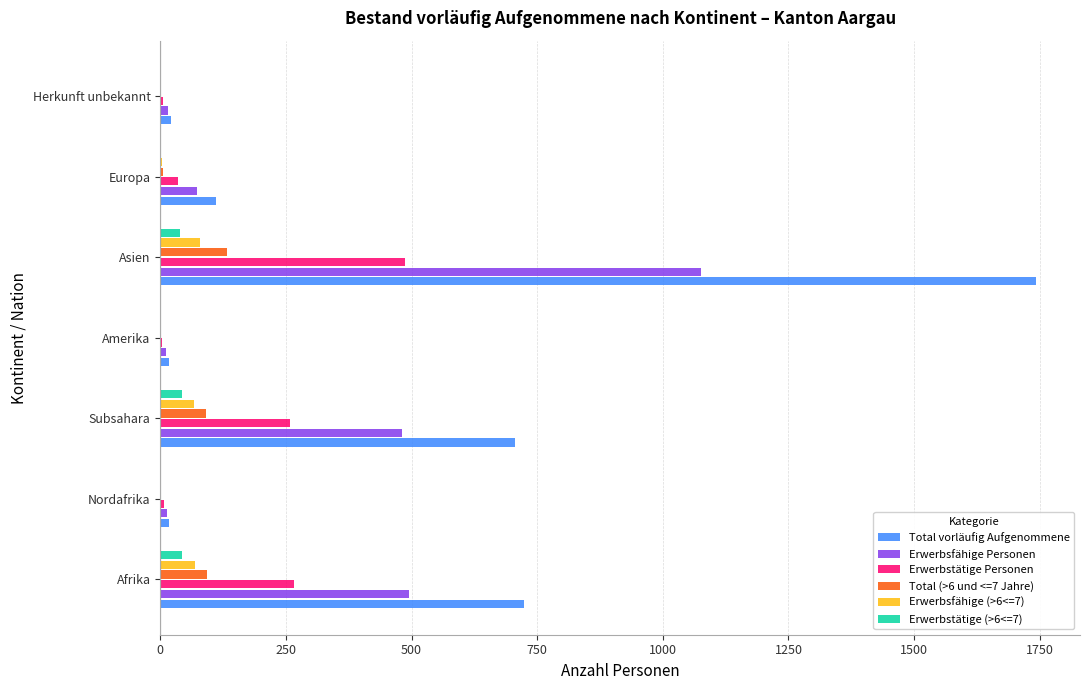

What is the average value of the Erwerbstätige Personen series?

152